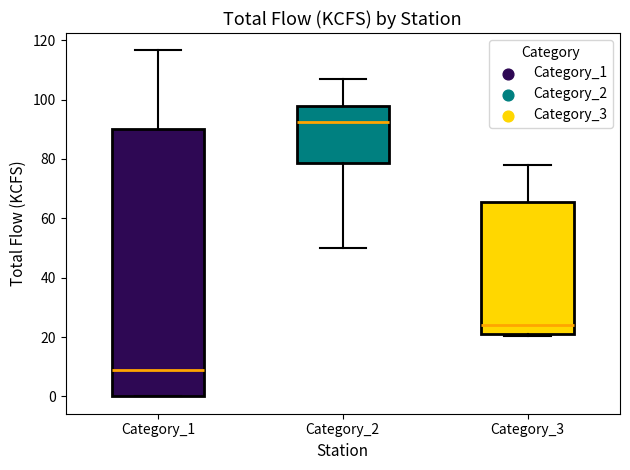

Which box is the tallest, from its lower edge to its upper edge?

Category_1